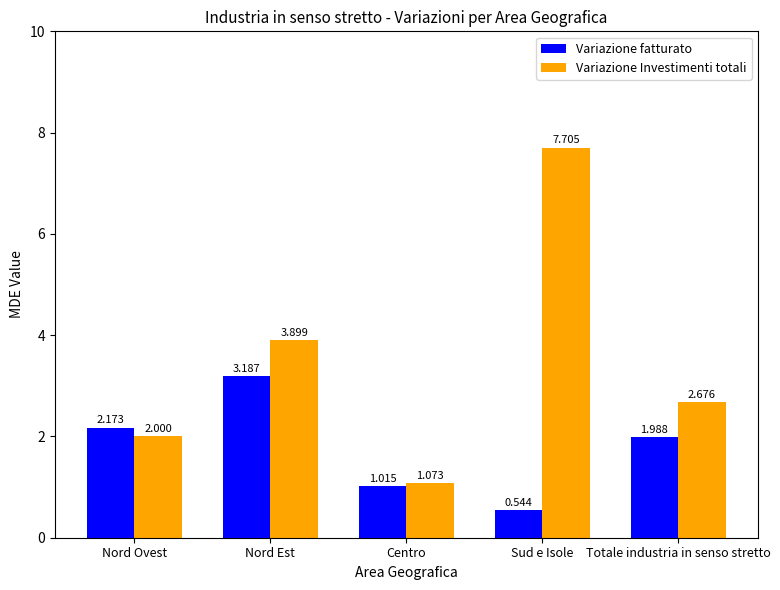

Is the value of Variazione Investimenti totali at Totale industria in senso stretto greater than the value of Variazione fatturato at Totale industria in senso stretto?

Yes